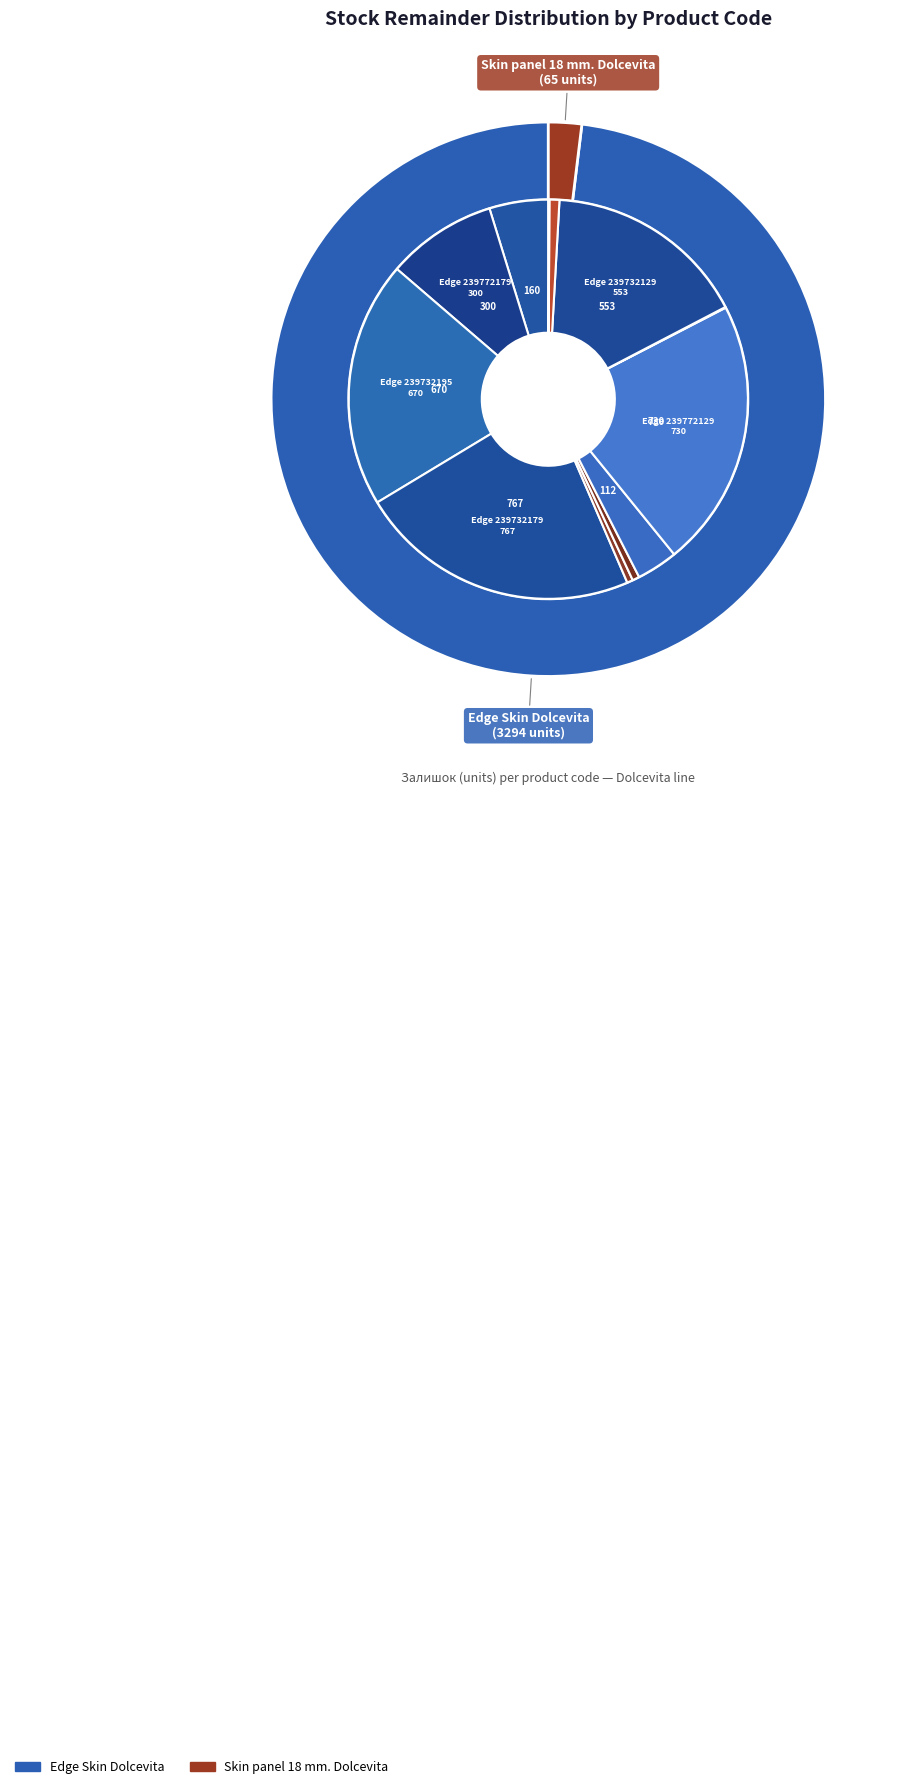

To the nearest percent, what is the combined percentage of Edge 239732195 and Edge 239772179?

29%